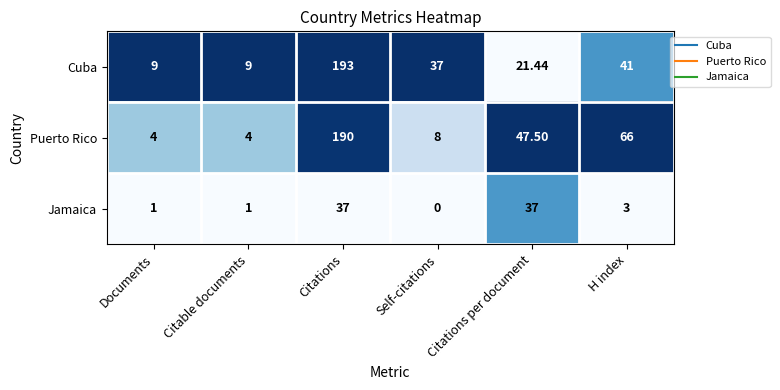

At which label is Jamaica closest to 18?

H index